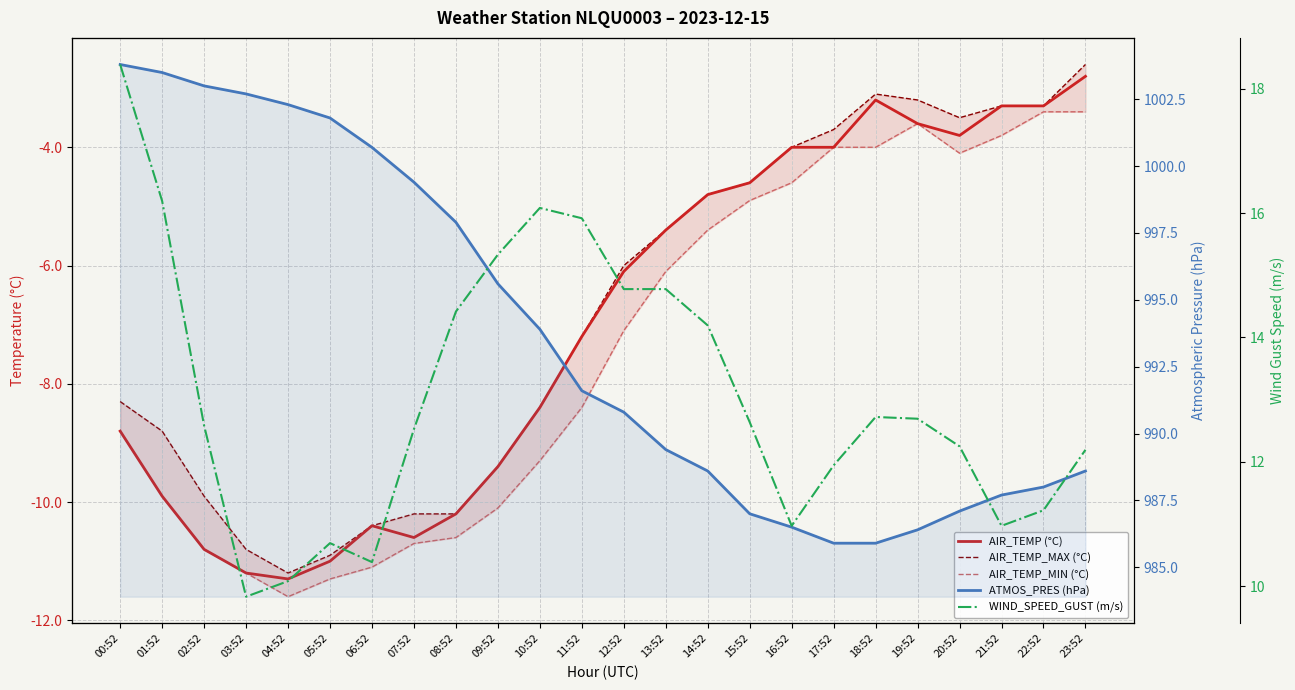

At how many categories does at least one series exceed 78?

24